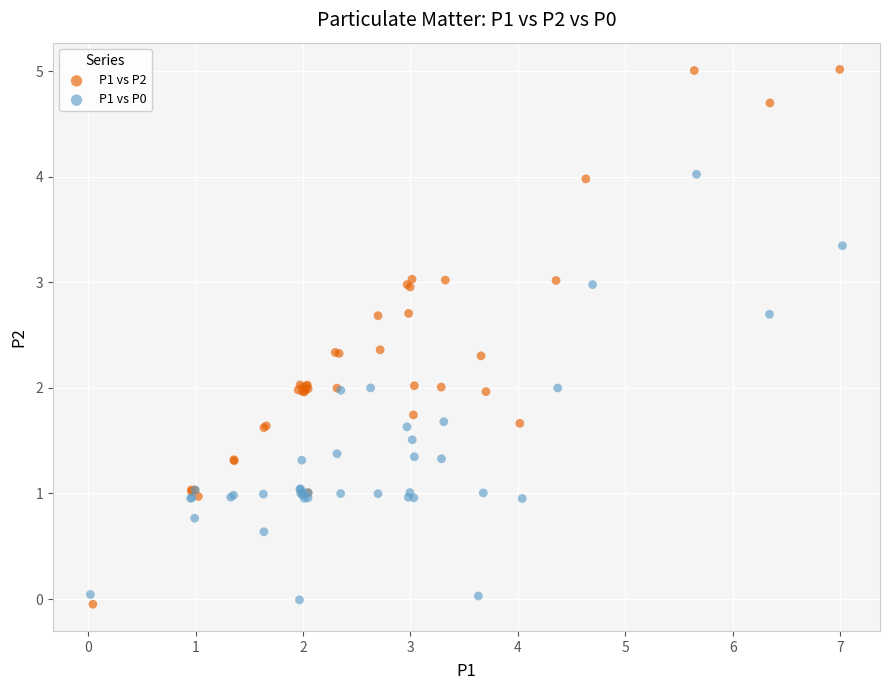

Which series reaches the maximum Y coordinate?

P1 vs P2